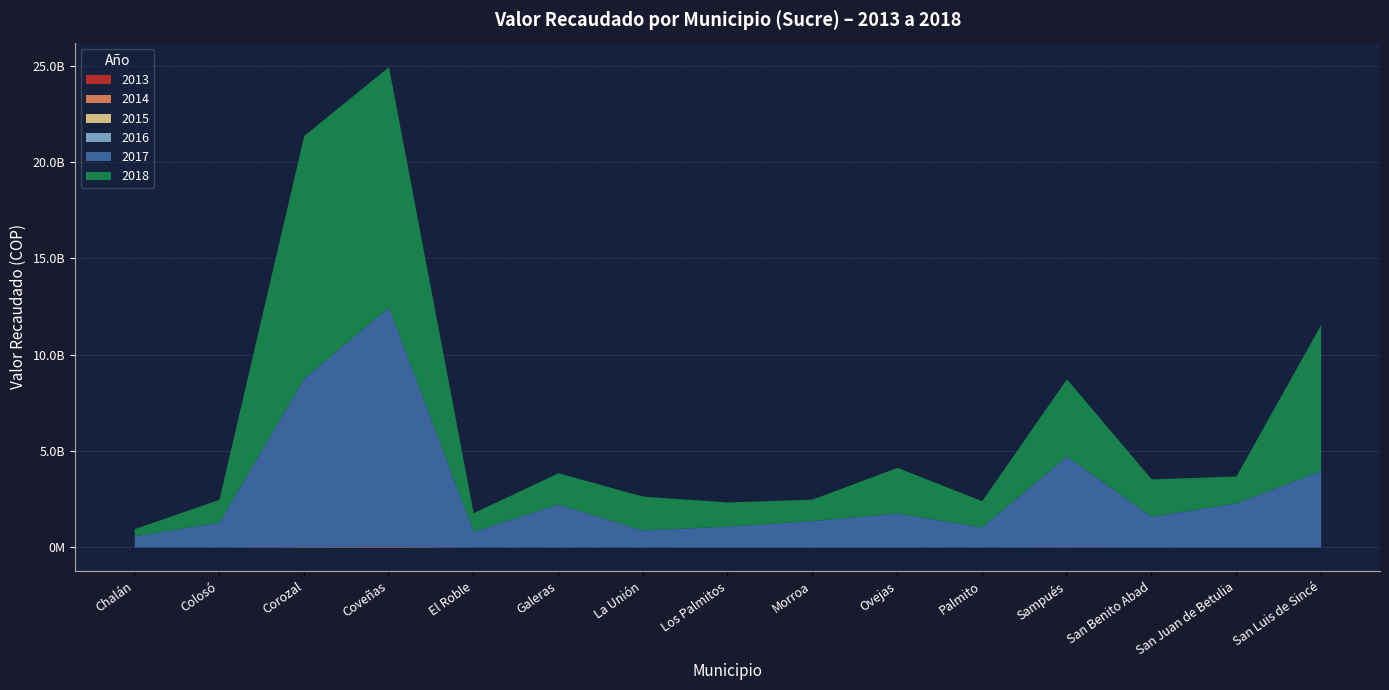

Count the number of categories in the chart.

15